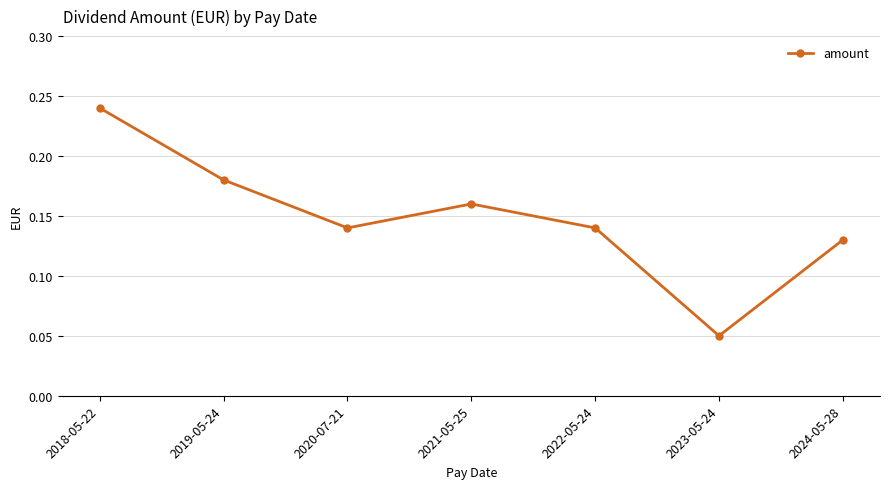

True or false: the data shows 0.1 at 2021-05-25.

False